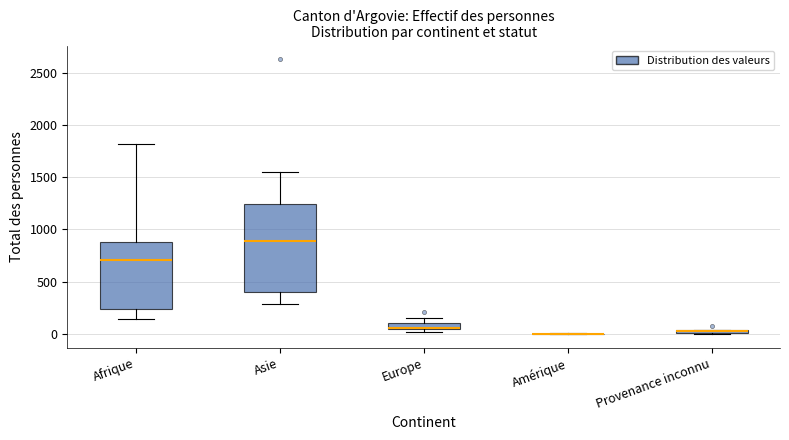

Comparing the boxes themselves (not the whiskers), which one is the tallest?

Asie